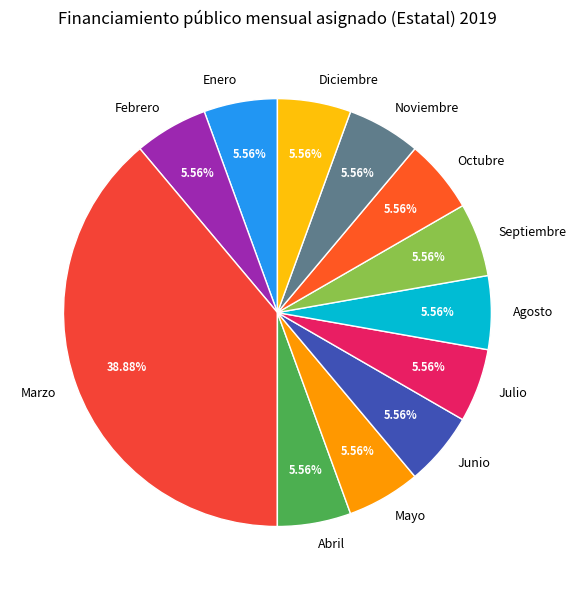

Is Marzo the majority of the pie?

No